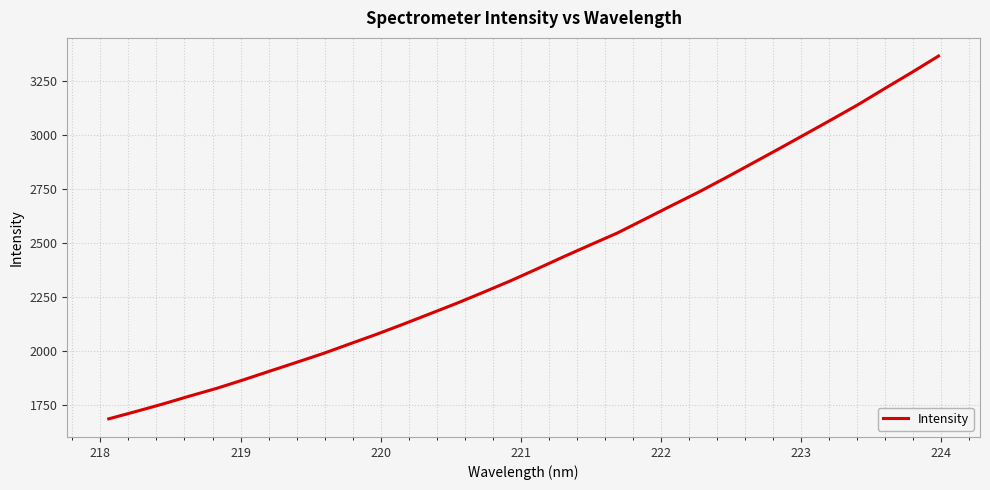

Reading left to right, transcribe all the data shown in this chart.

1687.8	1721.2	1755.6	1792.2	1827.6	1866.8	1907.7	1948.3	1989.4	2034.0	2078.4	2125.3	2173.4	2221.9	2273.0	2325.2	2380.7	2437.3	2492.2	2546.5	2608.8	2671.3	2733.0	2798.3	2865.3	2932.7	3001.0	3069.6	3139.4	3214.0	3287.5	3363.3